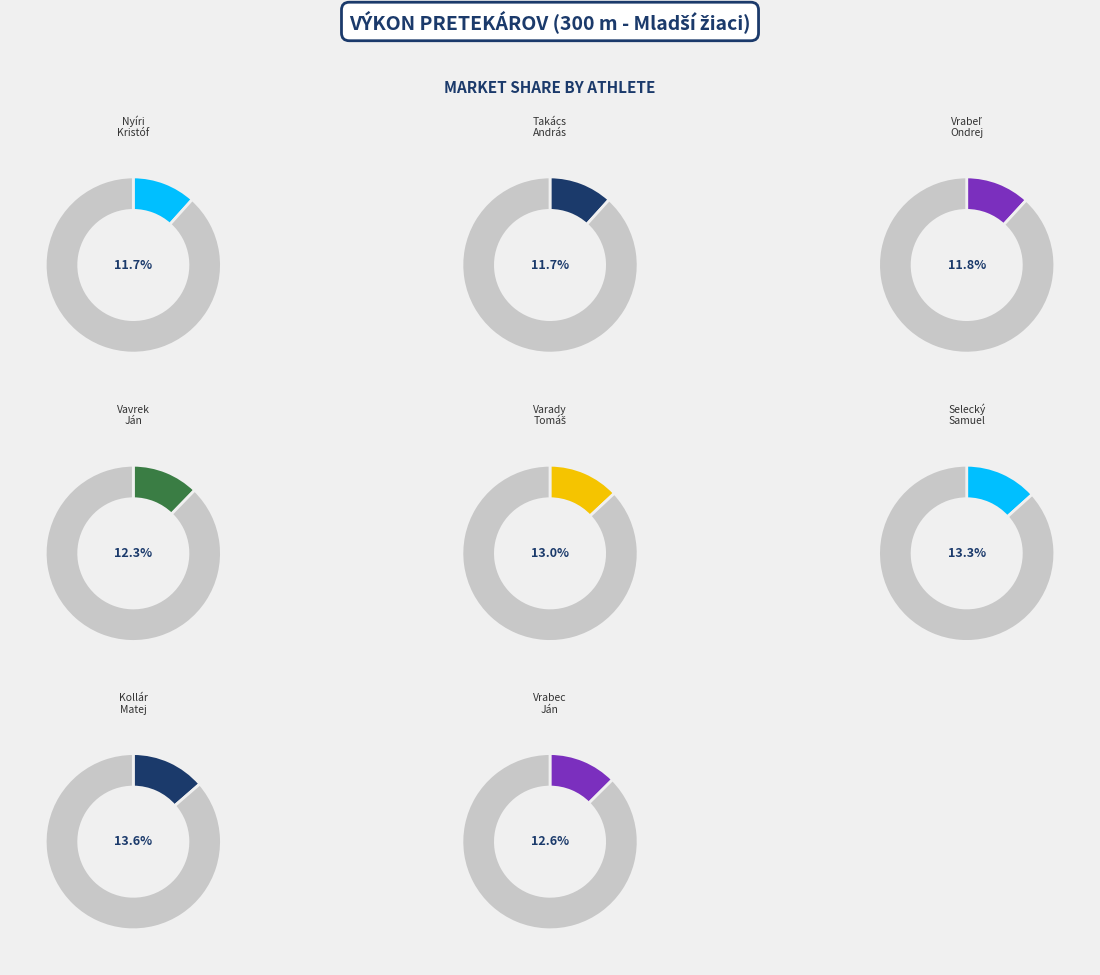

Rank the categories by value from lowest to highest.

Nyíri Kristóf, Takács András, Vrabeľ Ondrej, Vavrek Ján, Vrabec Ján, Varady Tomáš, Selecký Samuel, Kollár Matej